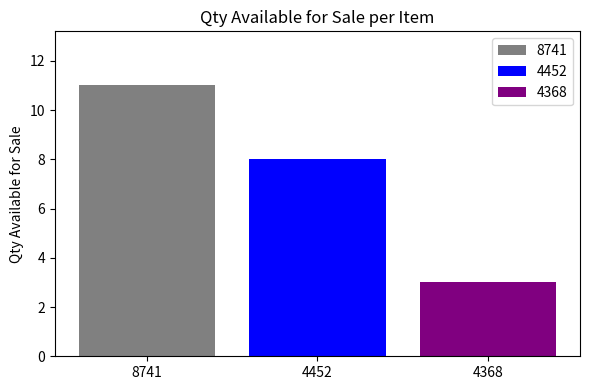

What is the difference between the highest and lowest values at 4452?

8